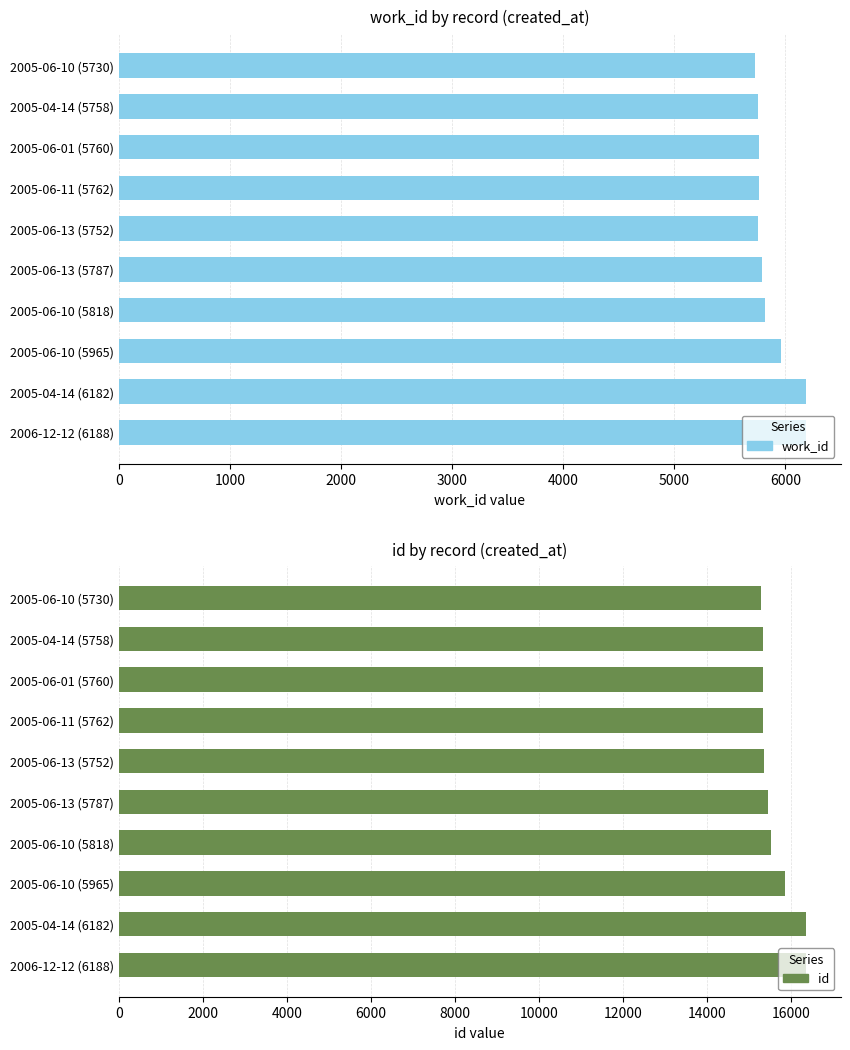

What is the minimum value shown in the chart?

5730